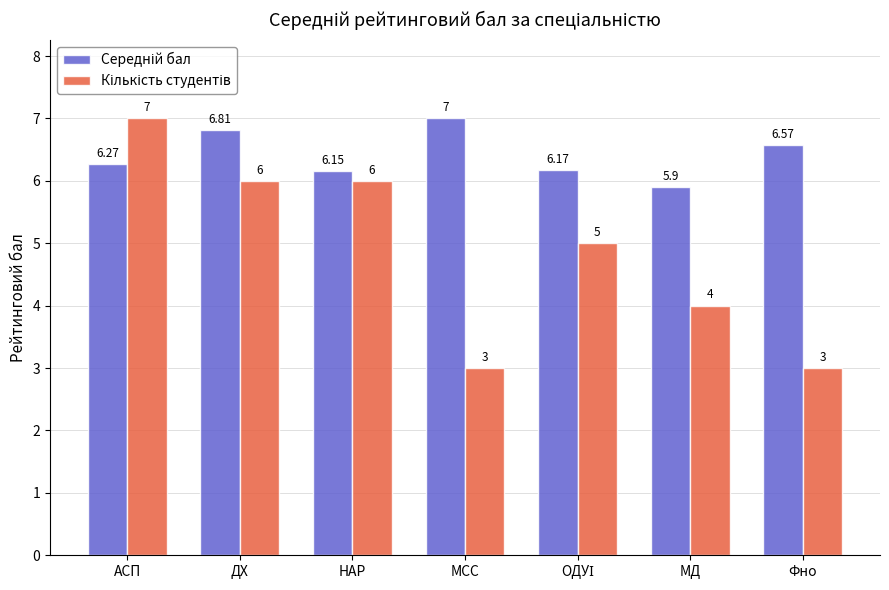

At which category is the sum across all series the highest?

АСП